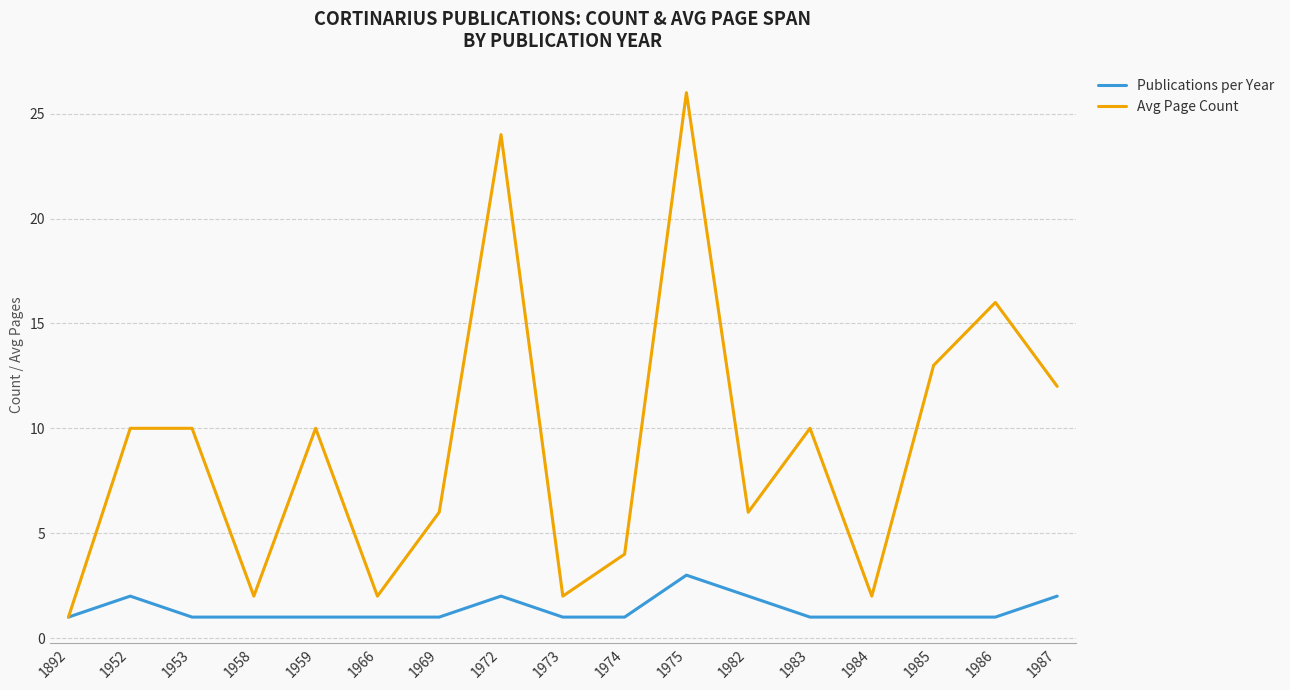

Where is Avg Page Count nearest to the value 13?

1985